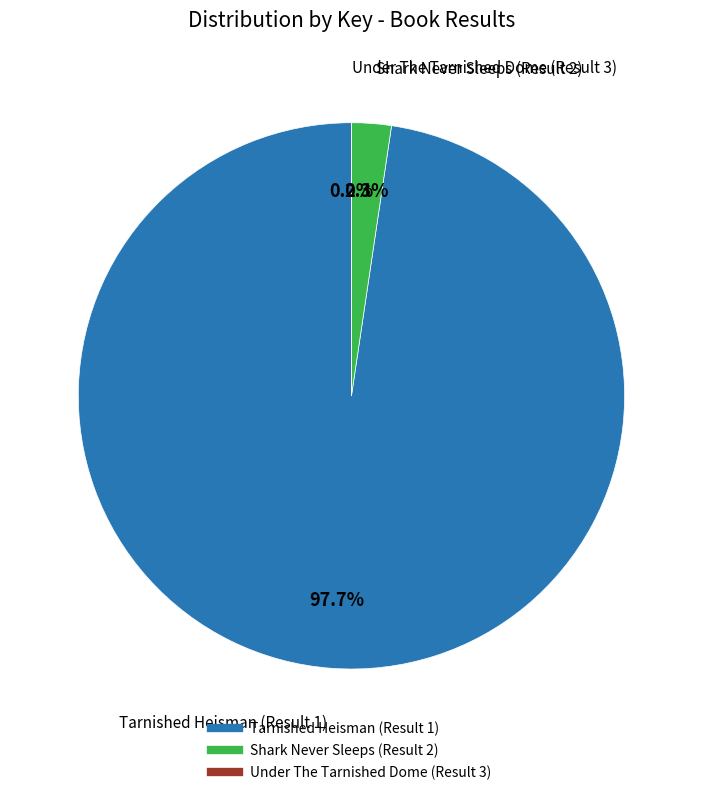

To the nearest percent, what is the combined percentage of Tarnished Heisman (Result 1) and Shark Never Sleeps (Result 2)?

100%